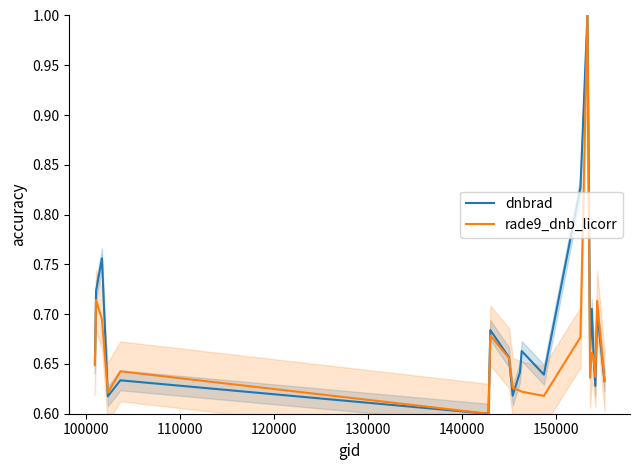

What is the highest value of the dnbrad series?

1.0